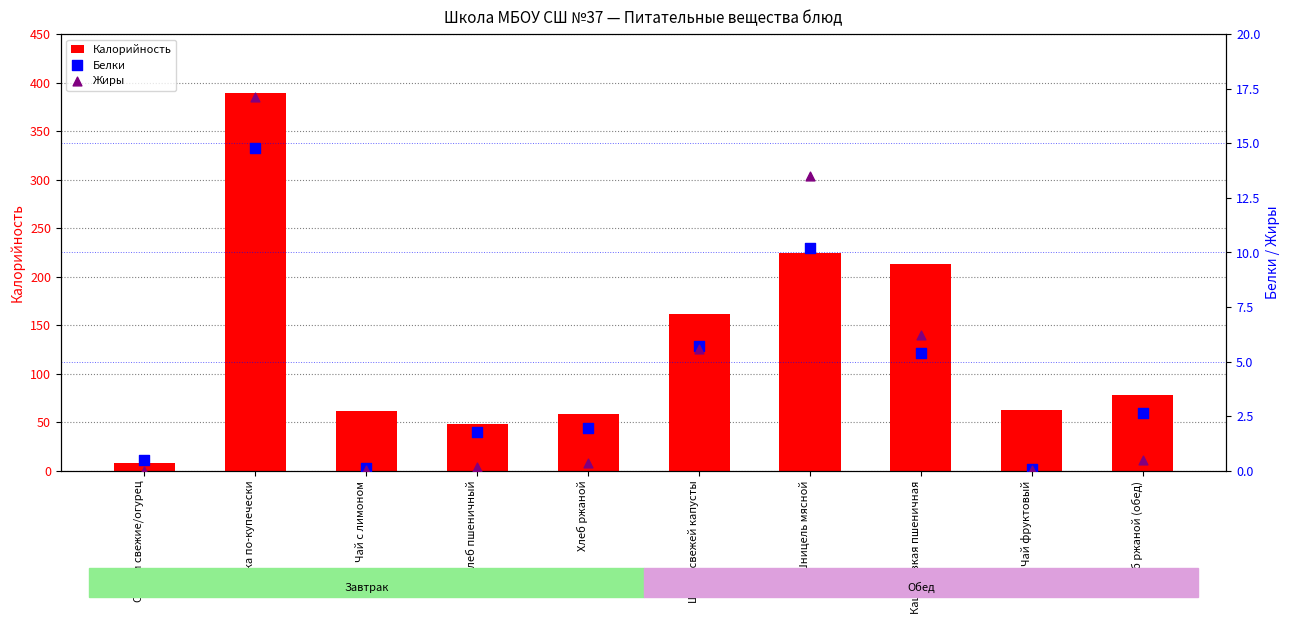

Which series has the largest total across all categories?

Калорийность